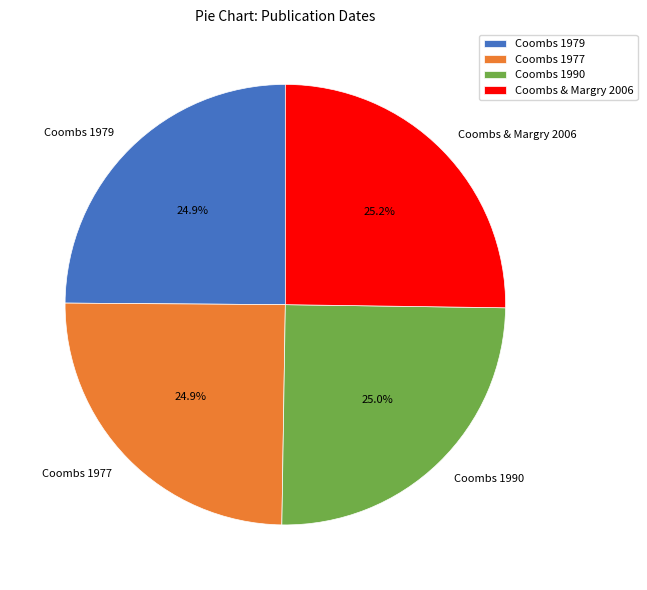

To the nearest percent, what is the combined percentage of Coombs 1979 and Coombs 1990?

50%